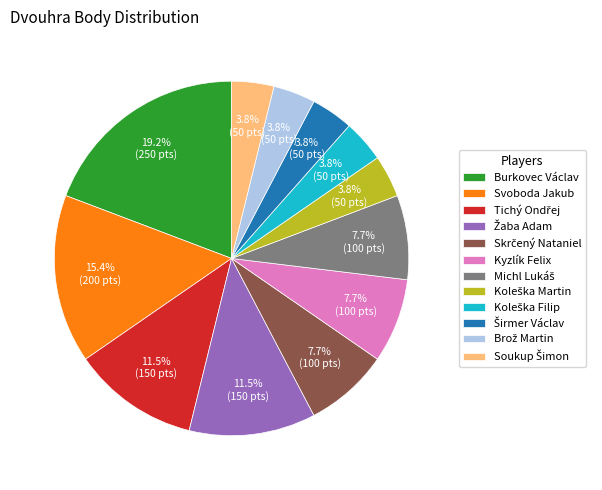

Does any single category account for the majority?

No